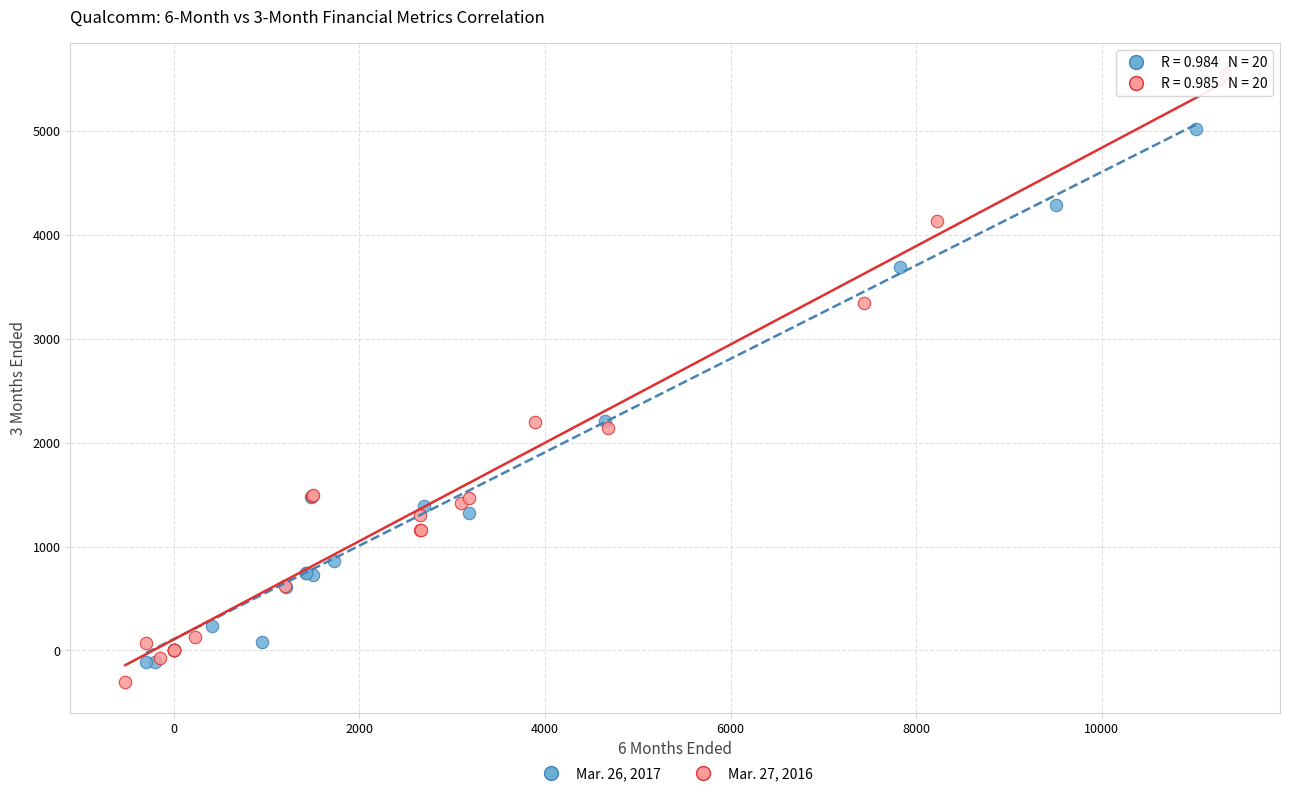

Which series has the widest spread of Y values?

Mar. 27, 2016